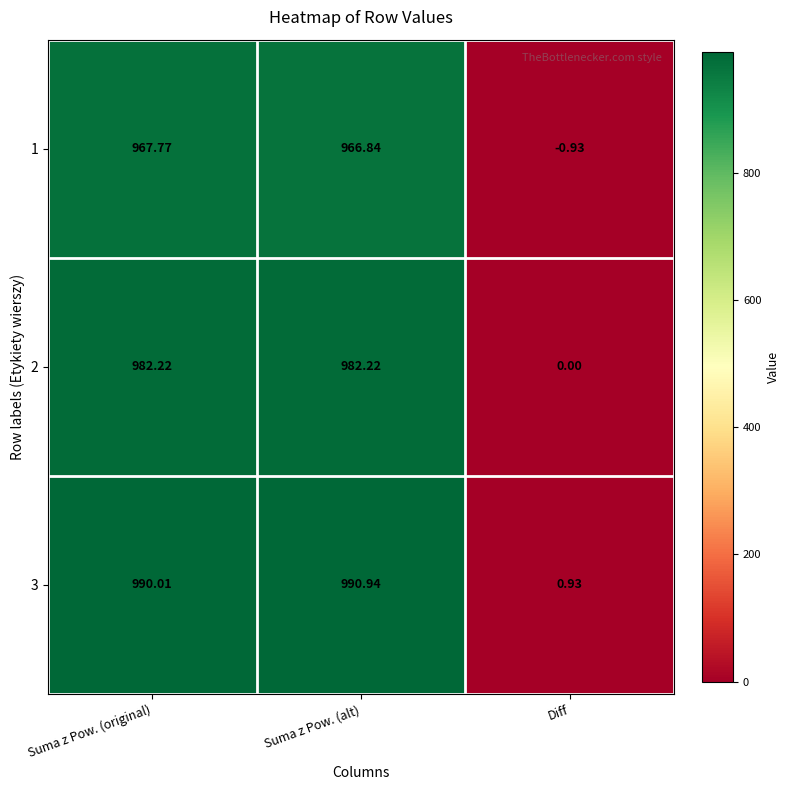

Rank the series at Diff from highest to lowest value.

3, 2, 1